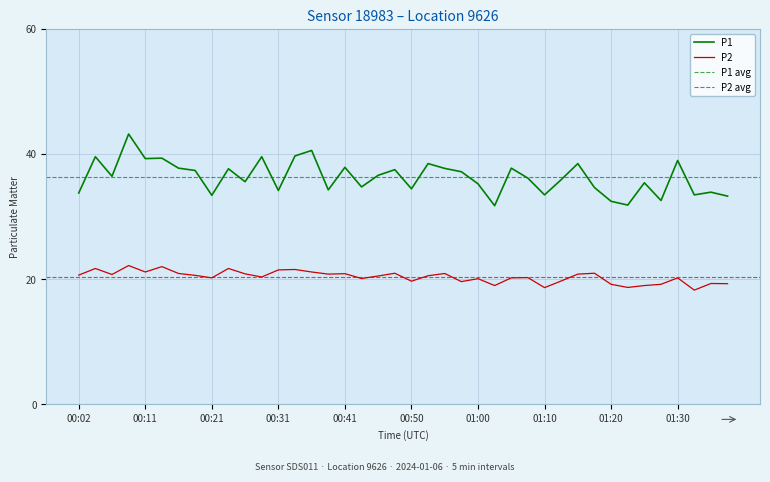

True or false: P2 has a value of 9.0 at 00:36.

False